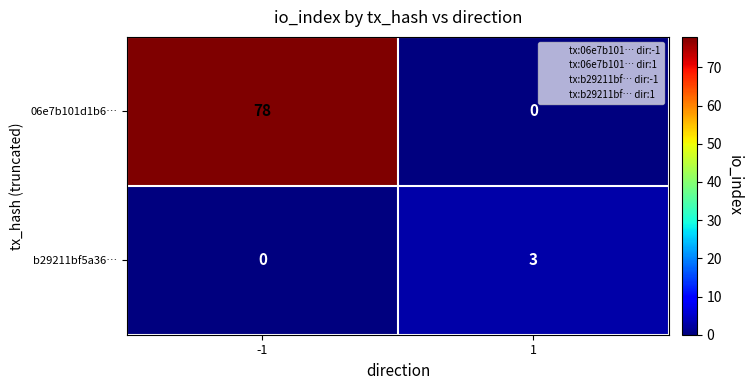

At which category is the sum across all series the highest?

-1